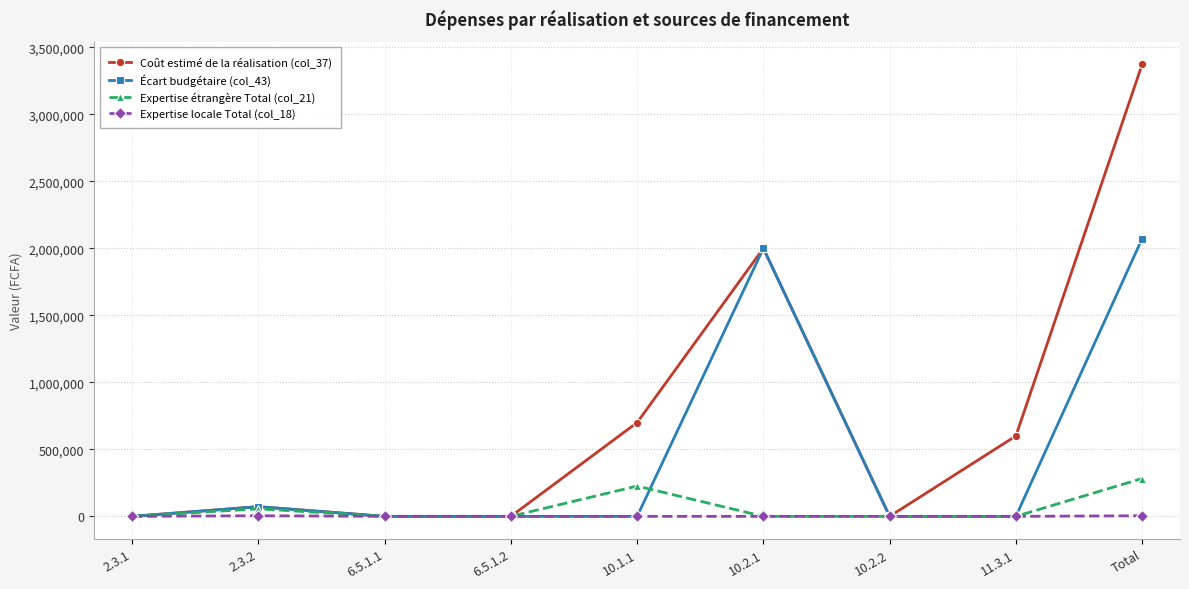

How many data points does each series have?

9